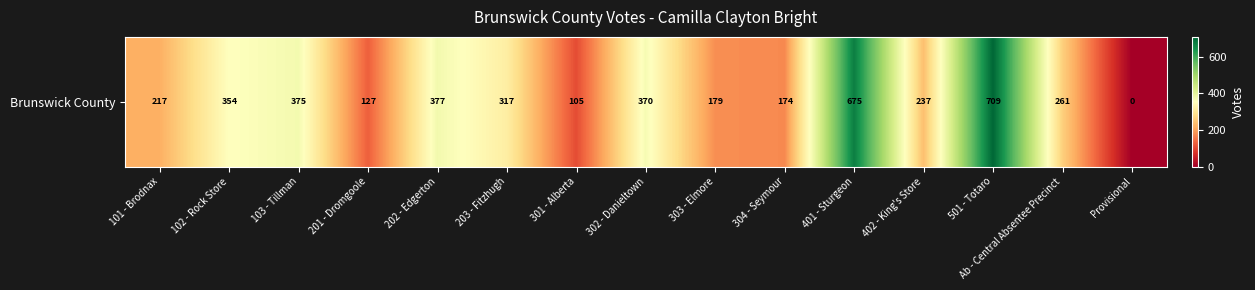

Reading right to left, transcribe all the data shown in this chart.

Provisional=0	Ab - Central Absentee Precinct=261	501 - Totaro=709	402 - King's Store=237	401 - Sturgeon=675	304 - Seymour=174	303 - Elmore=179	302 - Danieltown=370	301 - Alberta=105	203 - Fitzhugh=317	202 - Edgerton=377	201 - Dromgoole=127	103 - Tillman=375	102 - Rock Store=354	101 - Brodnax=217